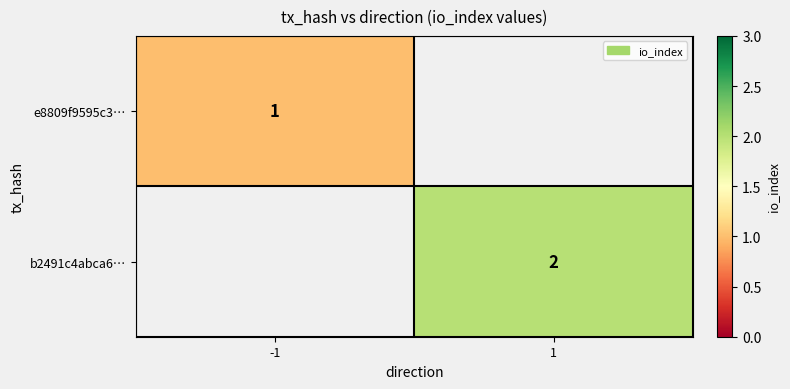

Which label corresponds to the largest value in the chart?

1